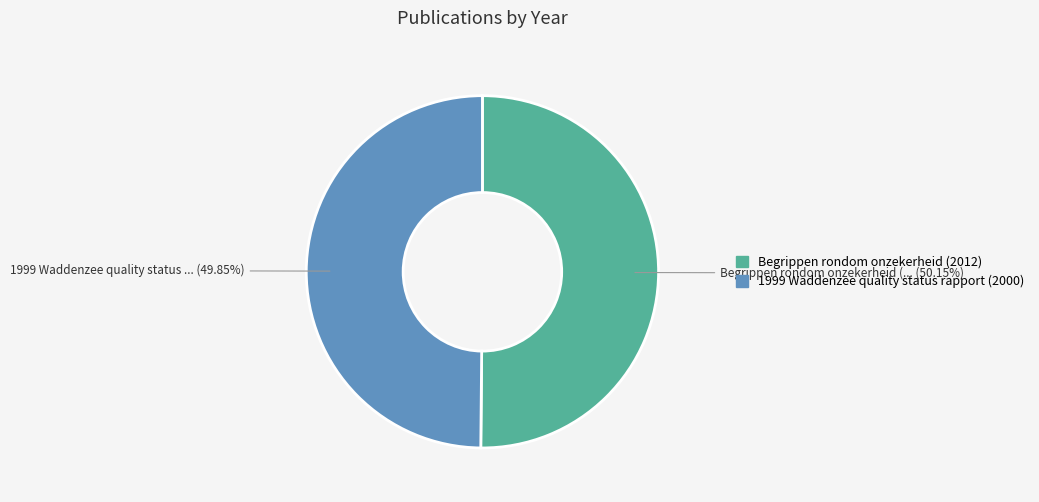

The Begrippen rondom onzekerheid (2012) slice represents 50% of the pie. True or false?

True